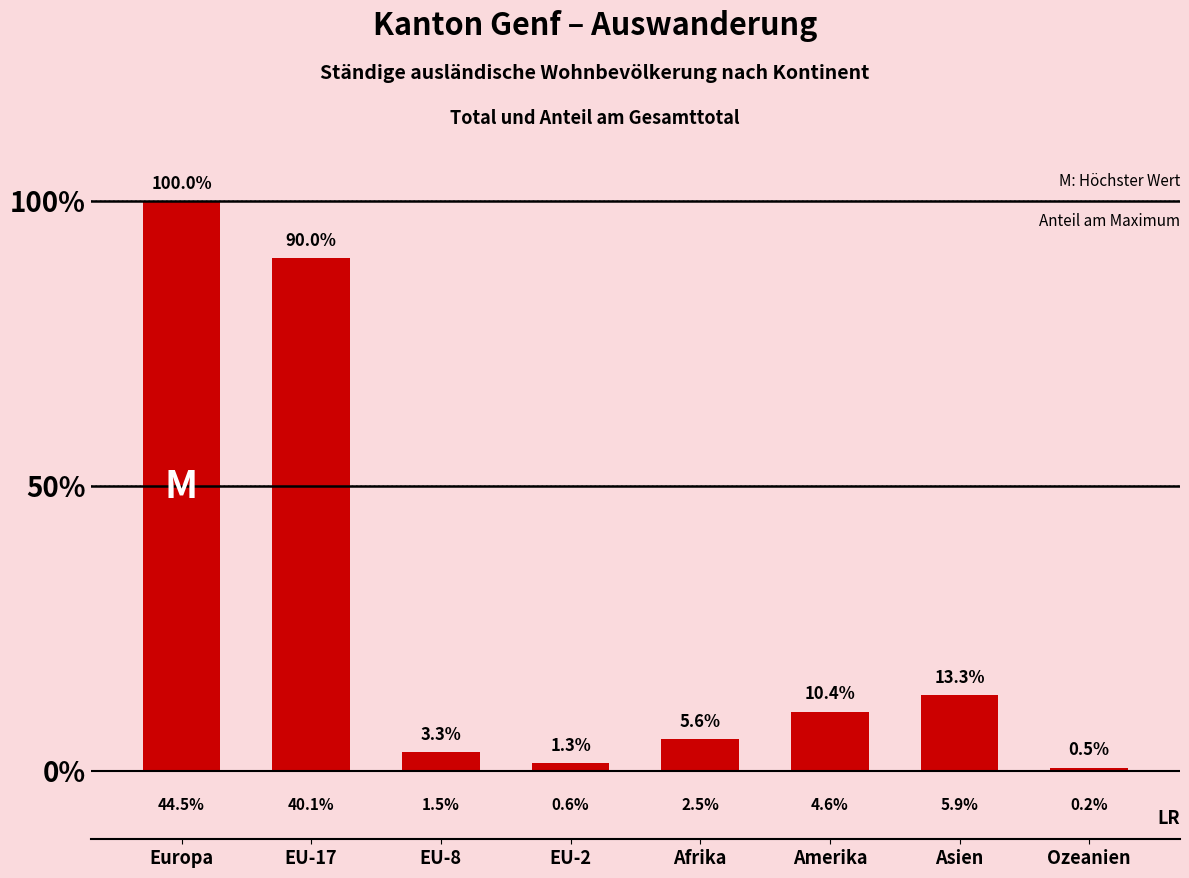

What is the greatest value displayed?

100.0